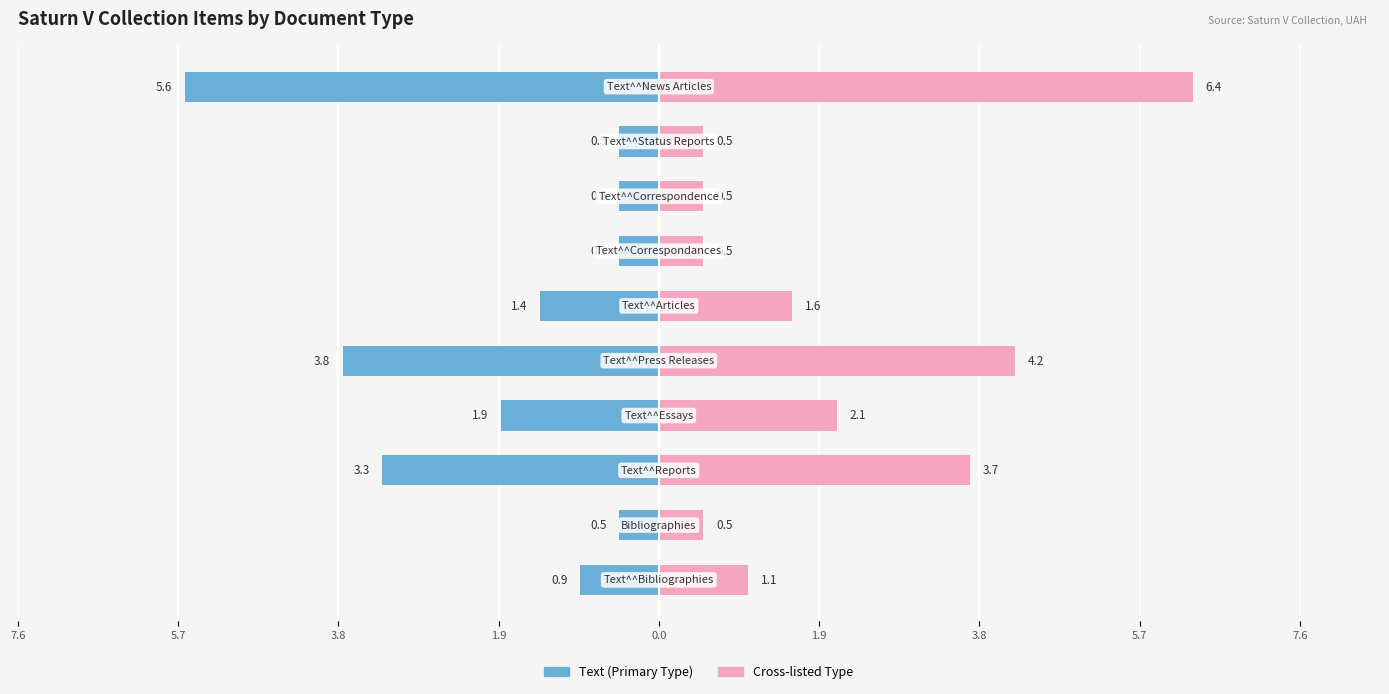

Between 7.6 and 9, which series saw the biggest shift?

Cross-listed Type